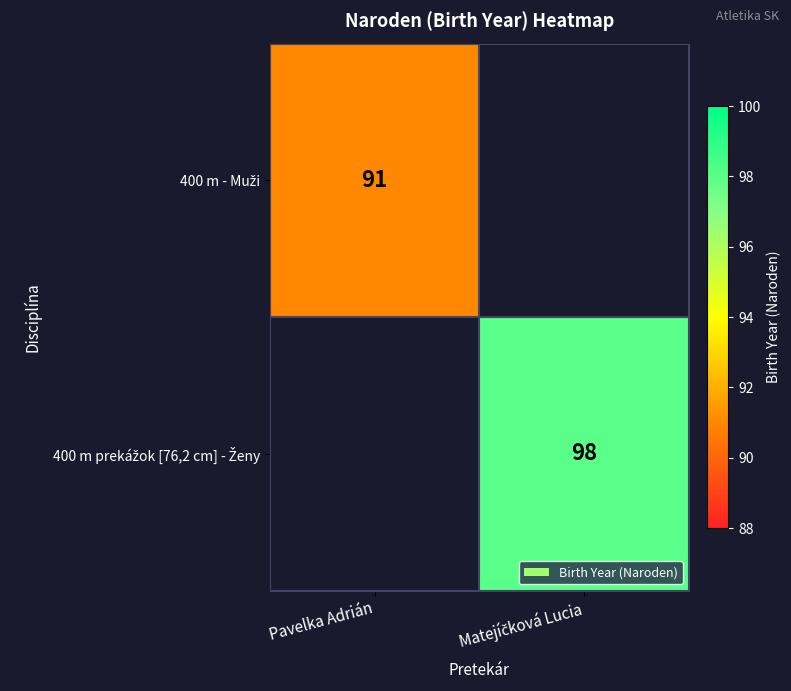

What is the maximum value shown in the chart?

98.0